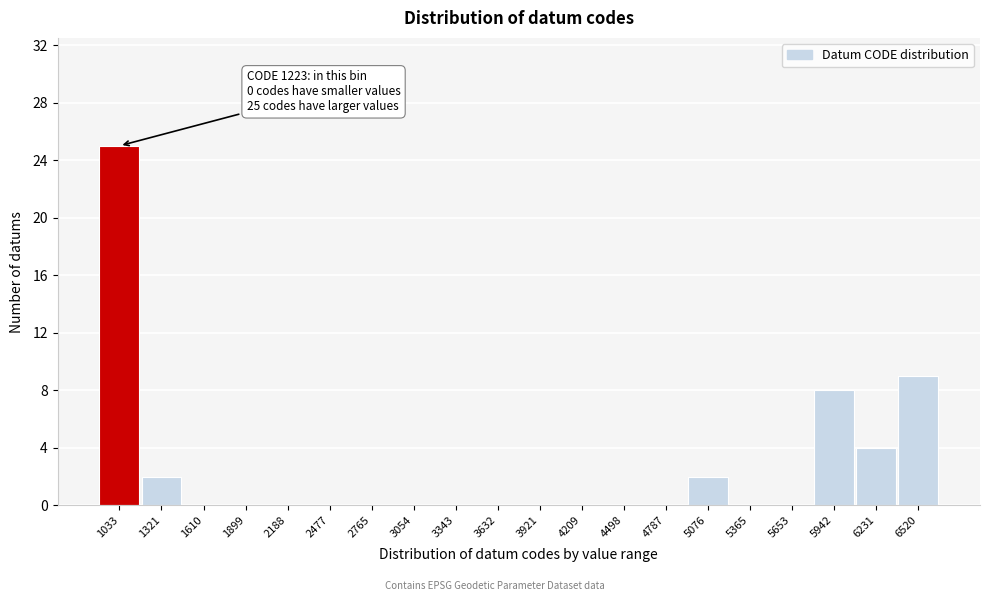

Reading right to left, list all the values displayed in this chart.

6520=9	6231=4	5942=8	5653=0	5365=0	5076=2	4787=0	4498=0	4209=0	3921=0	3632=0	3343=0	3054=0	2765=0	2477=0	2188=0	1899=0	1610=0	1321=2	1033=25